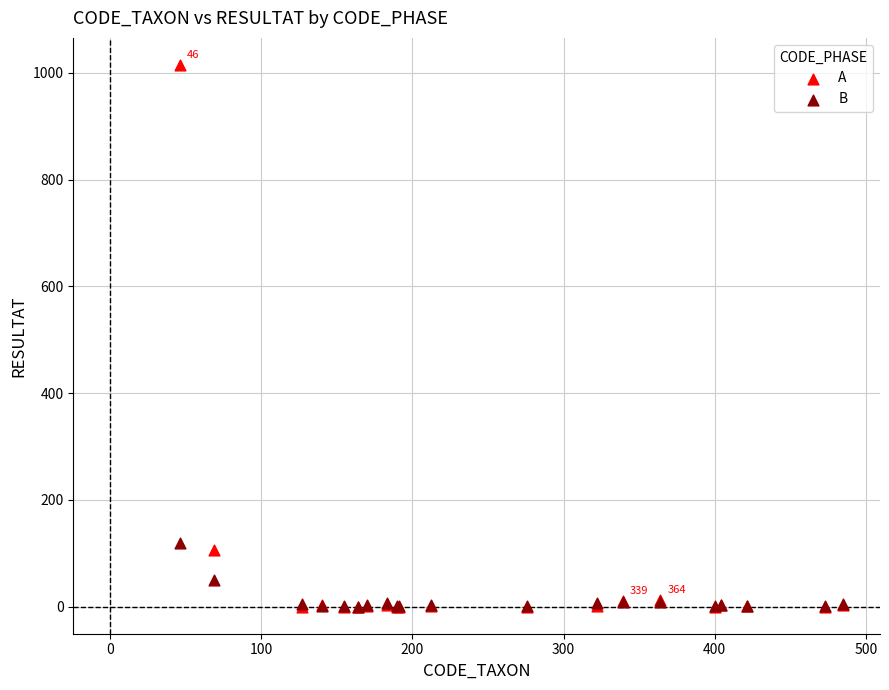

In the A series, what Y value is closest to 507?

106